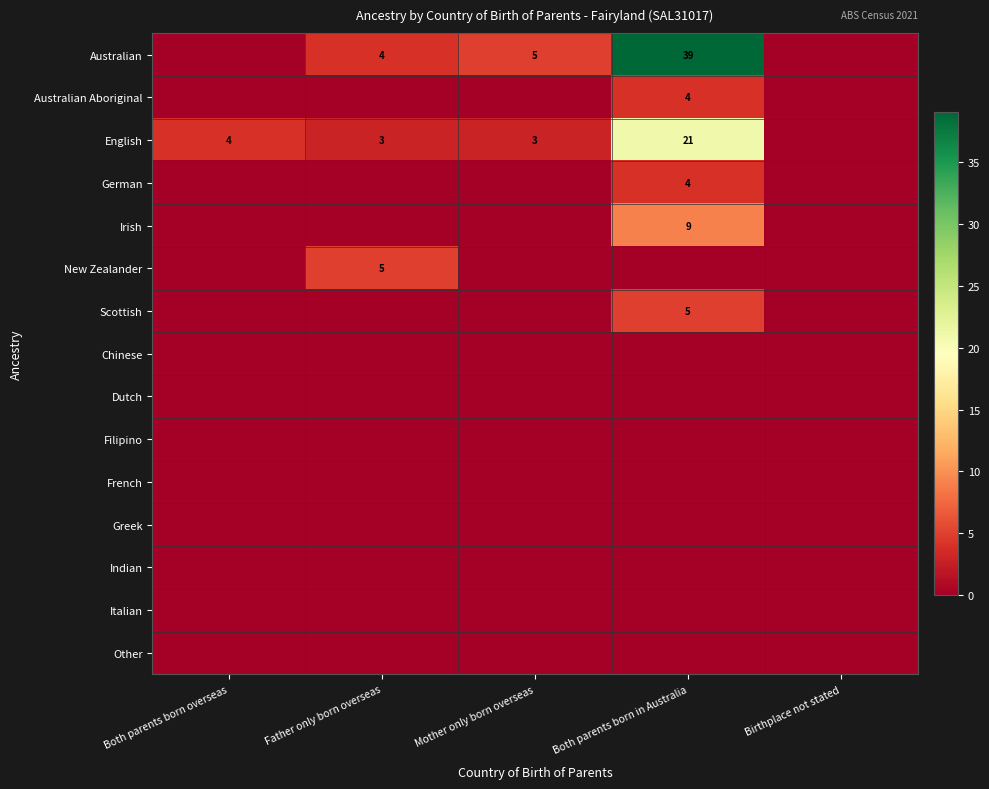

Is it true that Australian equals 39 at Both parents born in Australia?

True